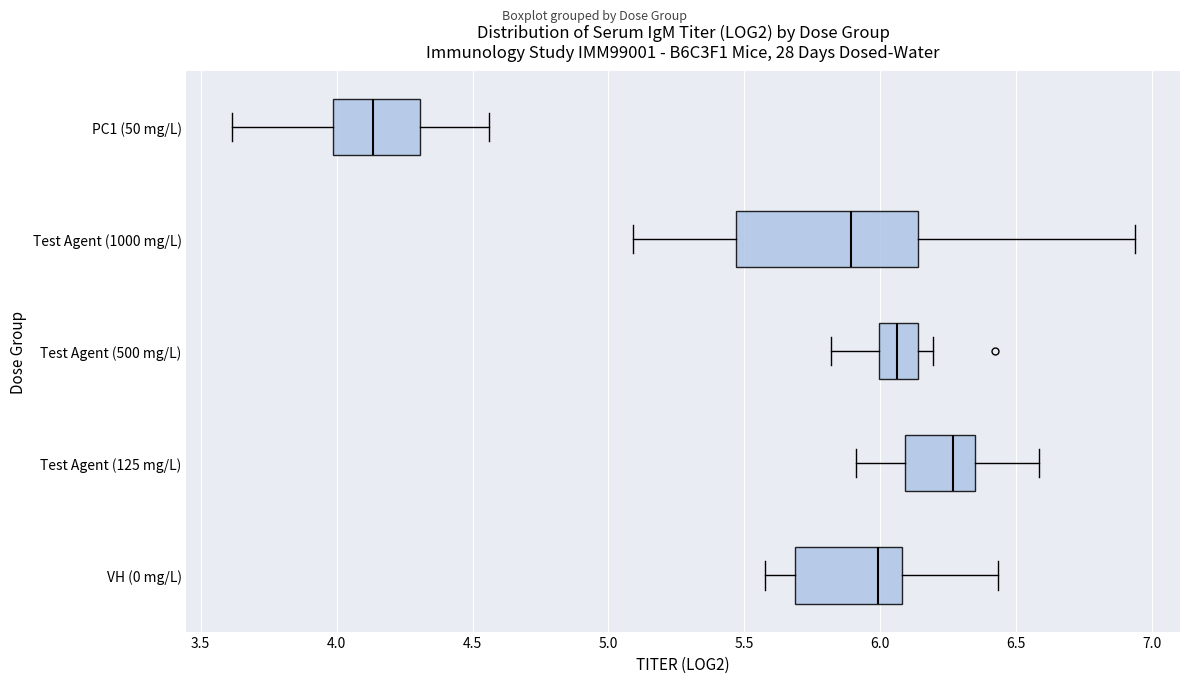

Where does the right whisker of the box for Test Agent (500 mg/L) end on the x-axis? The values are not printed on the chart, so give them approximately, as read against the axis.

6.20